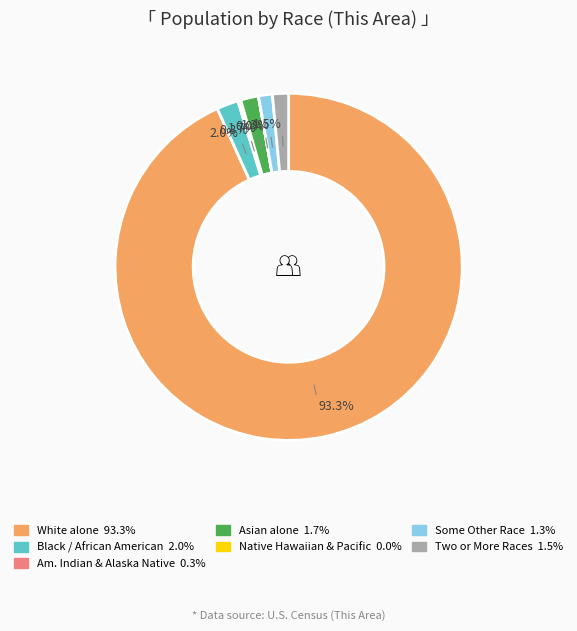

Is there any slice that represents more than half of the pie?

Yes